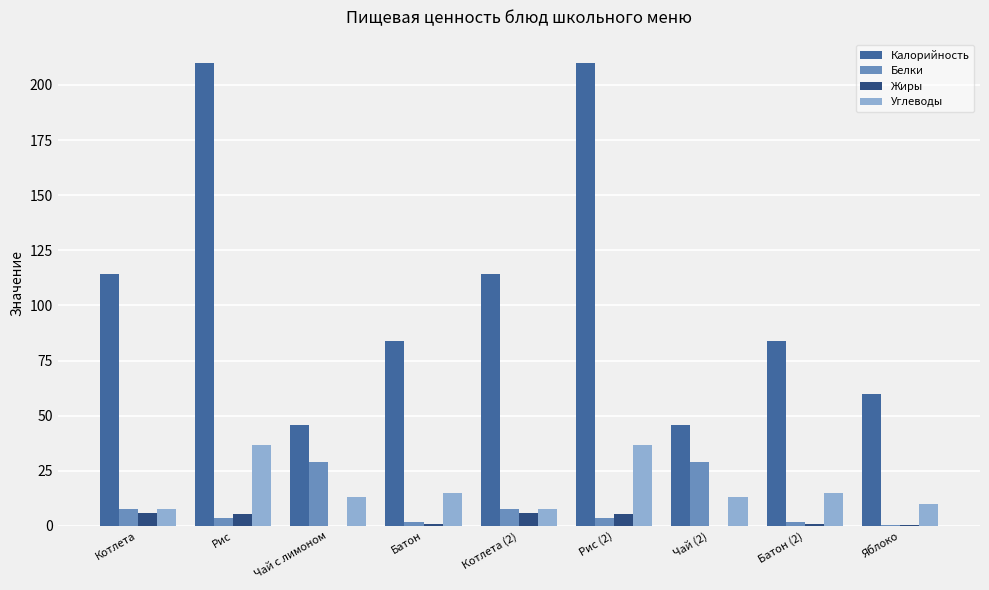

Between Котлета and Яблоко, which series saw the biggest shift?

Калорийность